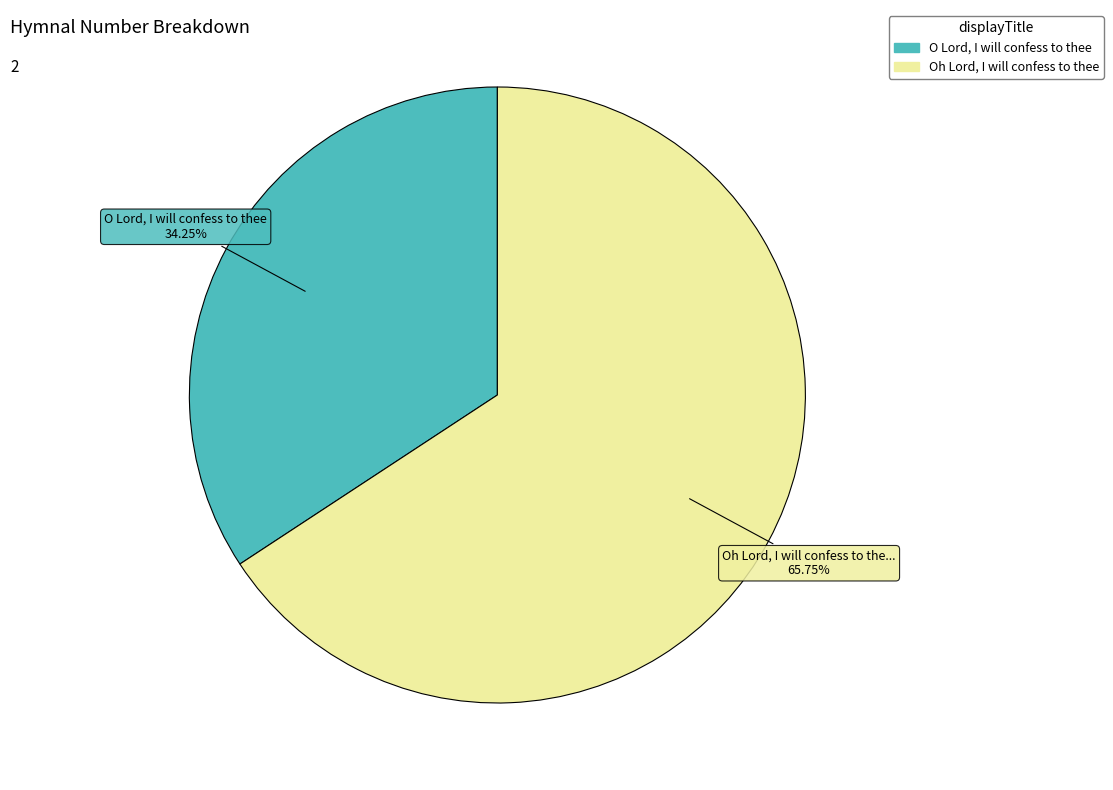

What is the largest slice in the pie chart?

Oh Lord, I will confess to thee